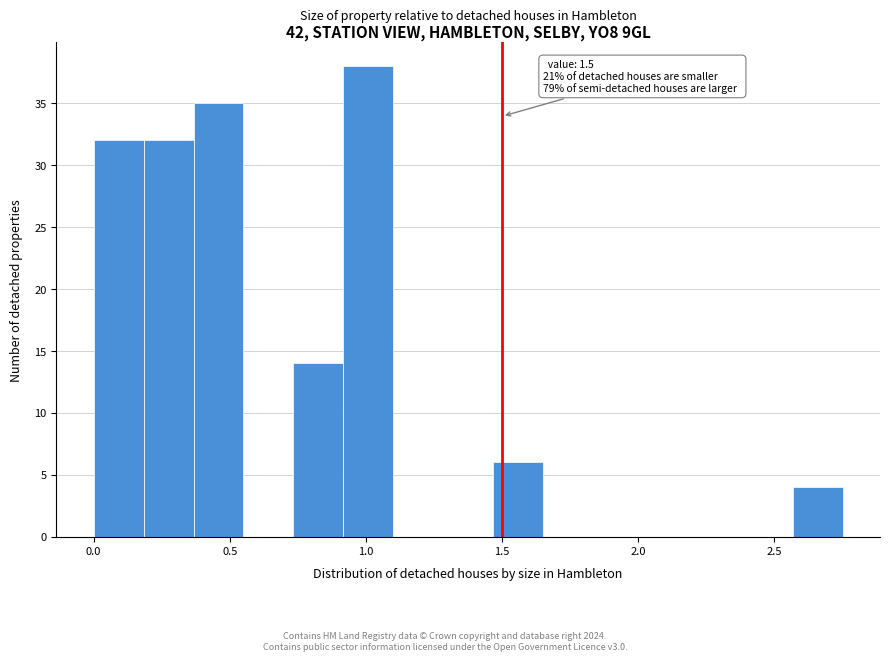

Read against the x-axis, roughly where is the centre of the tallest bar?

1.00